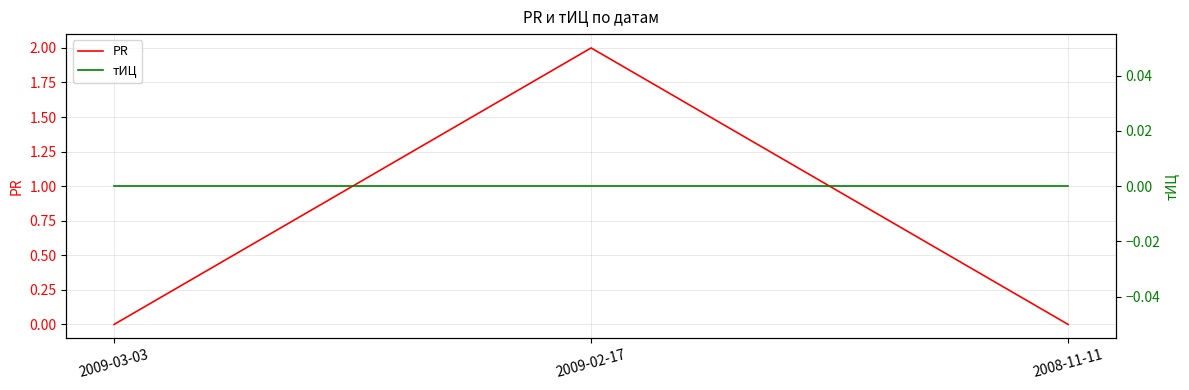

The PR series shows 2 at 2009-02-17. True or false?

True